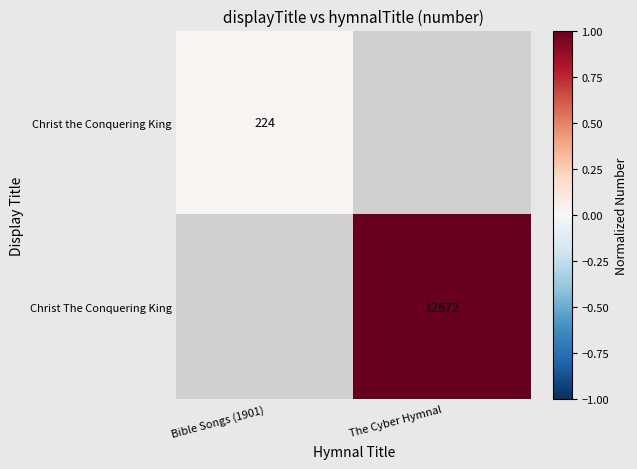

Is the value of Christ The Conquering King at The Cyber Hymnal greater than the value of Christ the Conquering King at Bible Songs (1901)?

Yes